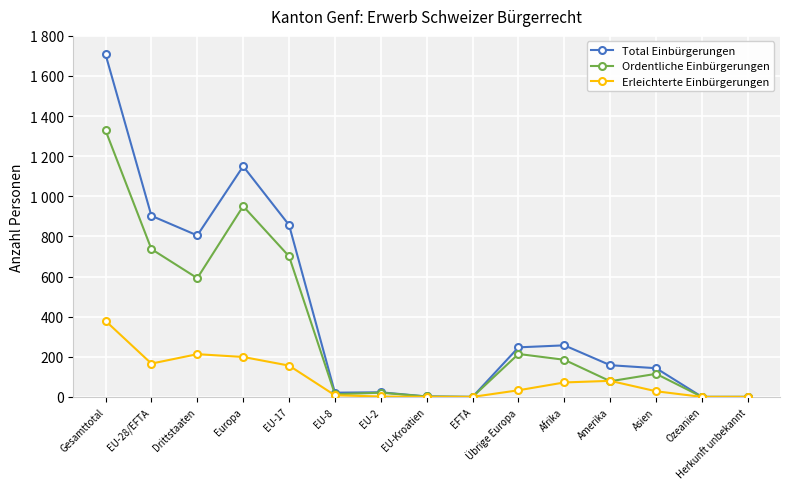

What is the label of the 5th point from the right?

Afrika